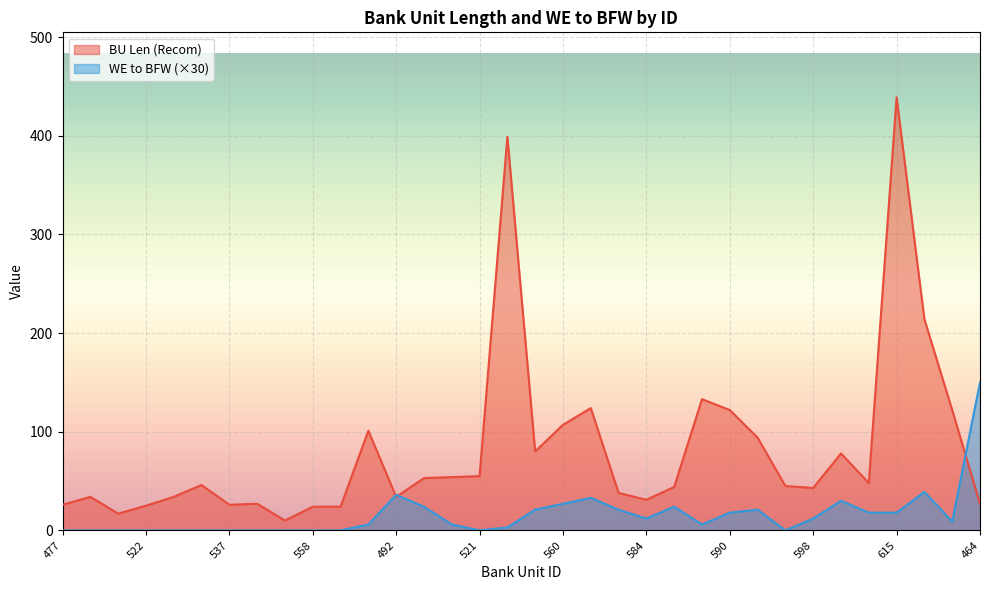

What is the difference between the BU Len (Recom) values at 539 and 586?

36